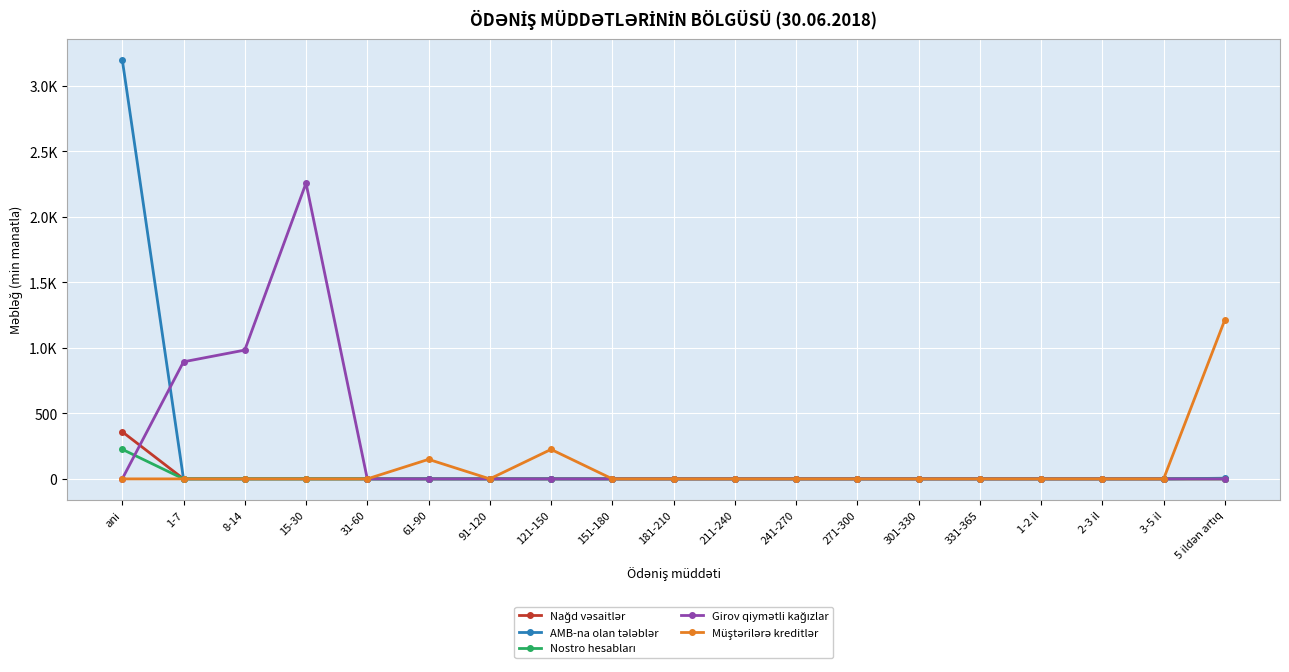

Reading left to right, what are all the values shown in this chart?

Nağd vəsaitlər: 359.6	0.0	0.0	0.0	0.0	0.0	0.0	0.0	0.0	0.0	0.0	0.0	0.0	0.0	0.0	0.0	0.0	0.0	0.0
AMB-na olan tələblər: 3201.1	0.0	0.0	0.0	0.0	0.0	0.0	0.0	0.0	0.0	0.0	0.0	0.0	0.0	0.0	0.0	0.0	0.0	5.1
Nostro hesabları: 225.7	0.0	0.0	0.0	0.0	0.0	0.0	0.0	0.0	0.0	0.0	0.0	0.0	0.0	0.0	0.0	0.0	0.0	0.0
Girov qiymətli kağızlar: 0.0	893.7	983.2	2257.8	0.0	0.0	0.0	0.0	0.0	0.0	0.0	0.0	0.0	0.0	0.0	0.0	0.0	0.0	0.0
Müştərilərə kreditlər: 0.0	0.0	0.0	0.0	0.0	149.0	0.0	225.0	0.0	0.0	0.0	0.0	0.0	0.0	0.0	0.0	0.0	0.0	1214.8